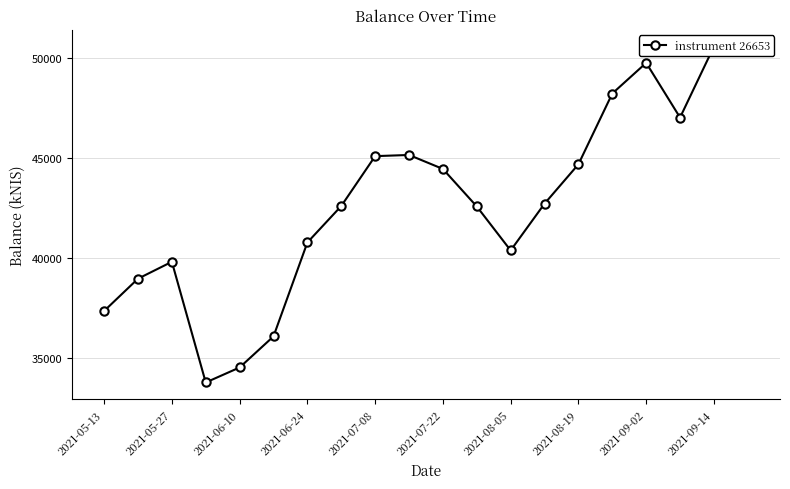

What position from the left is 13?

14